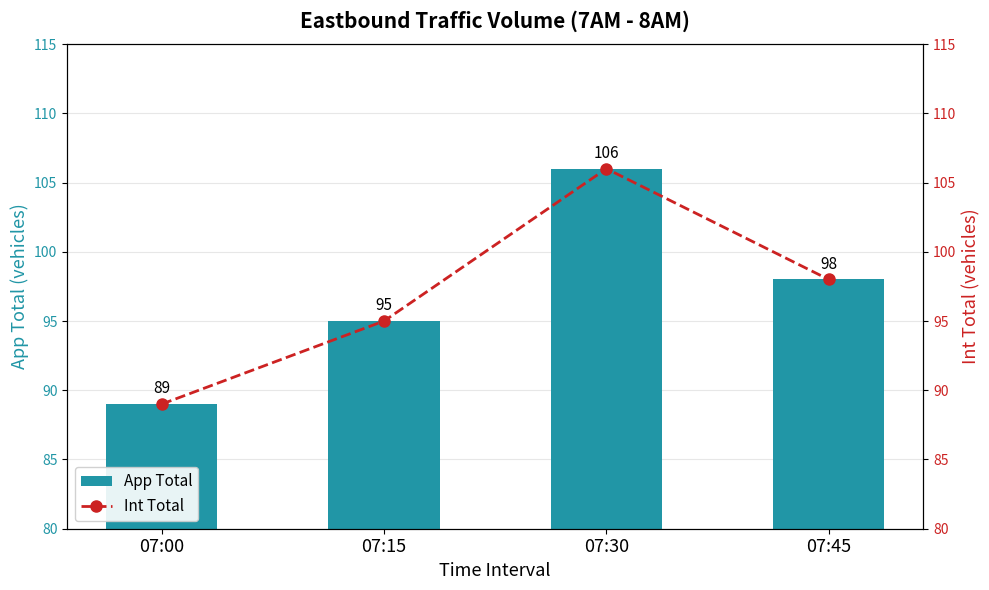

How many Int Total values are between 95 and 106?

3